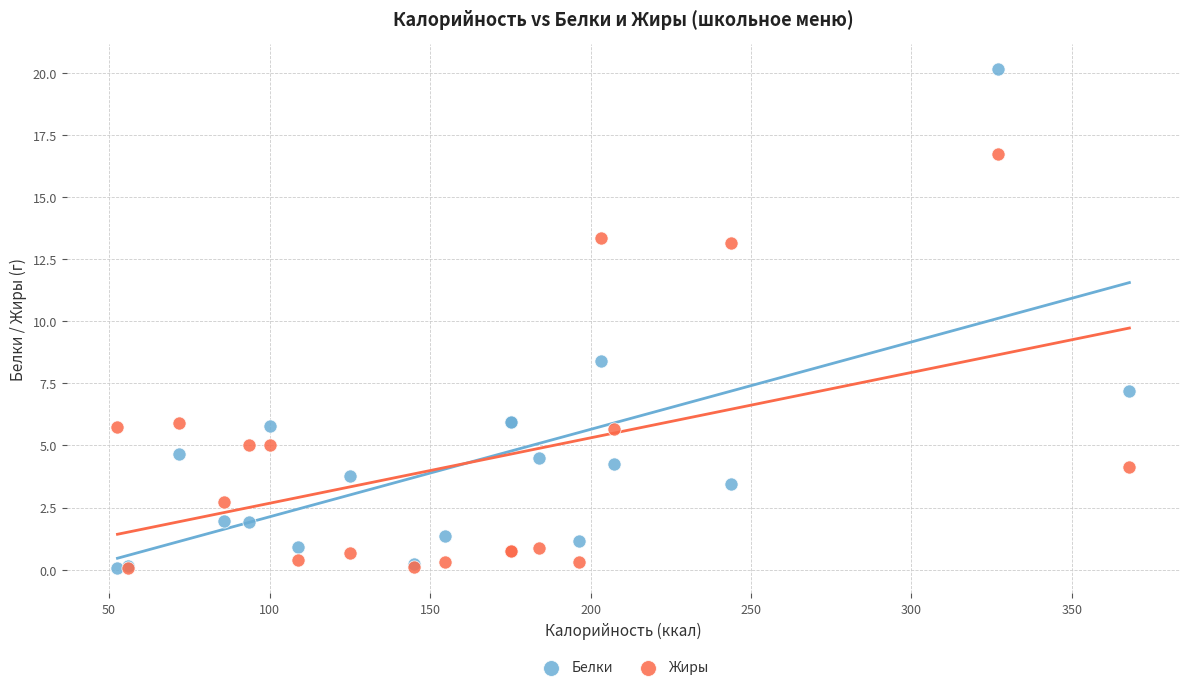

In the Белки series, what Y value is closest to 10?

8.4